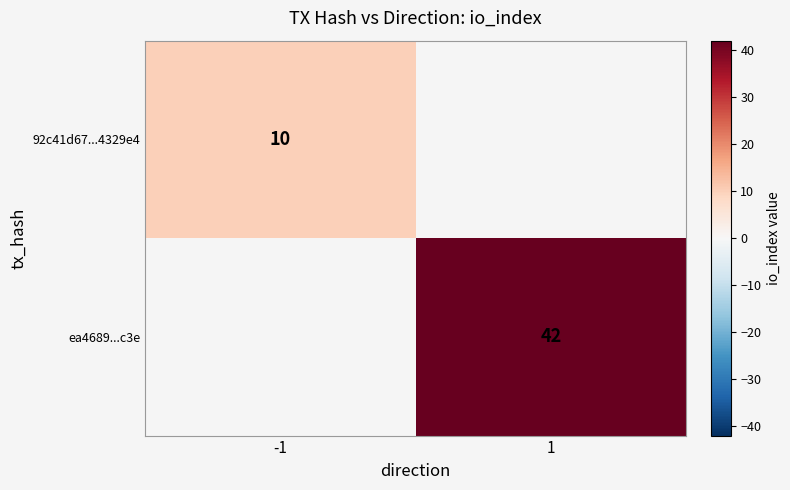

True or false: 92c41d67...4329e4 has a value of 10 at -1.

True